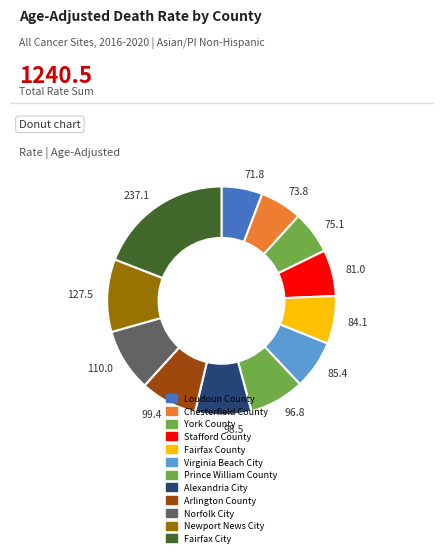

The 73.8 slice represents 6% of the pie. True or false?

True